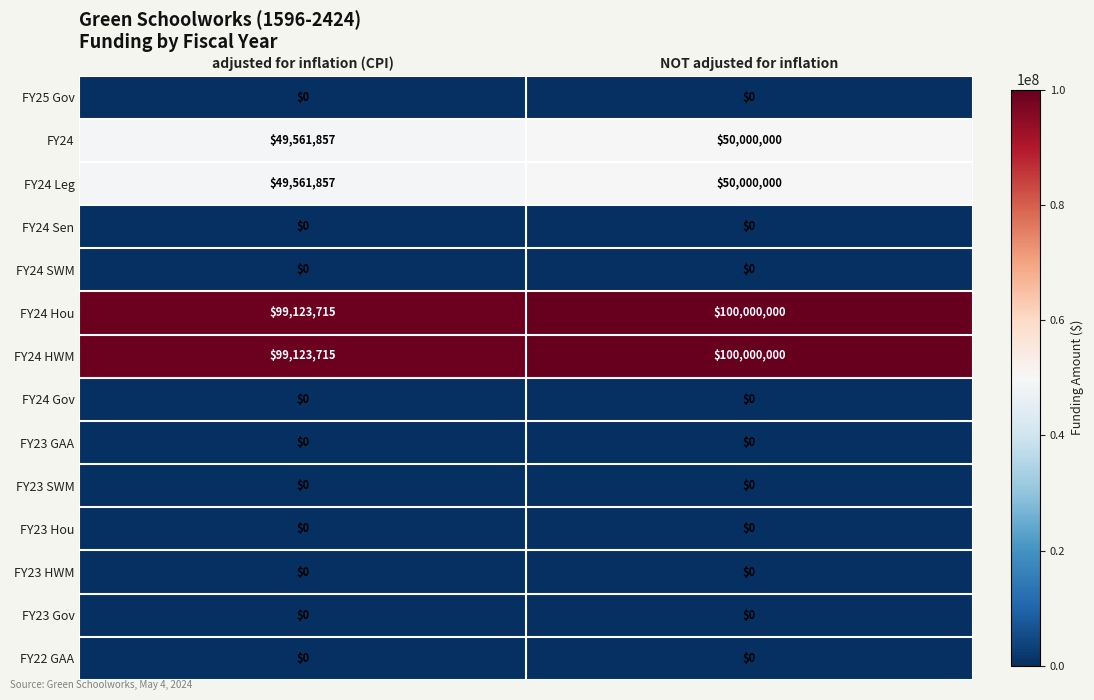

What is the total value across all series at adjusted for inflation (CPI)?

297371144